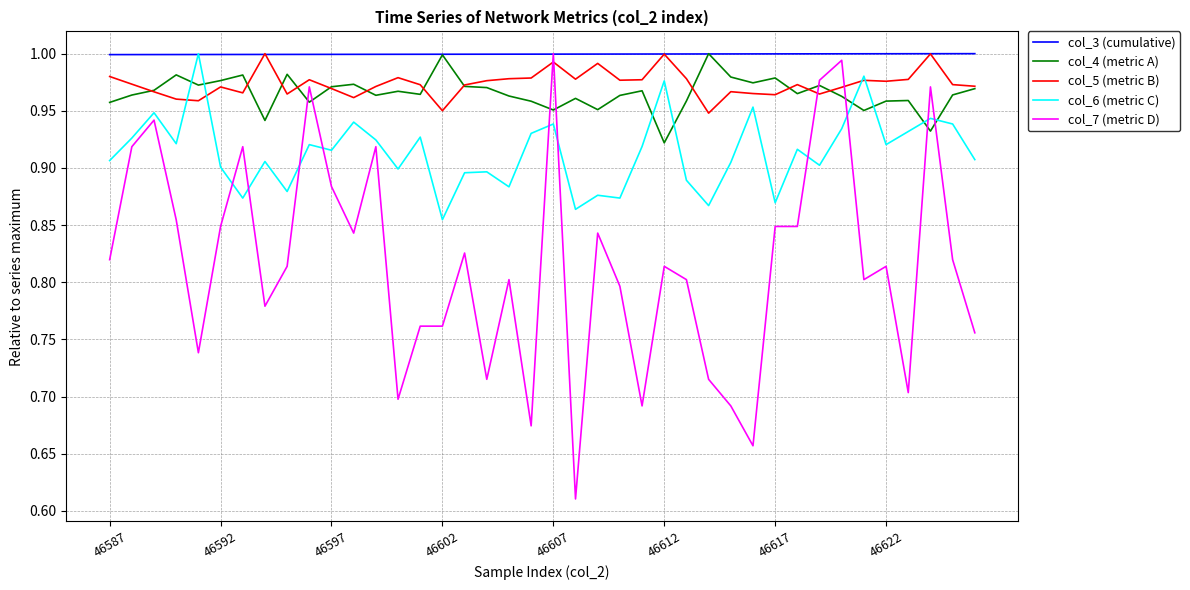

Which series has the largest total across all categories?

col_3 (cumulative)